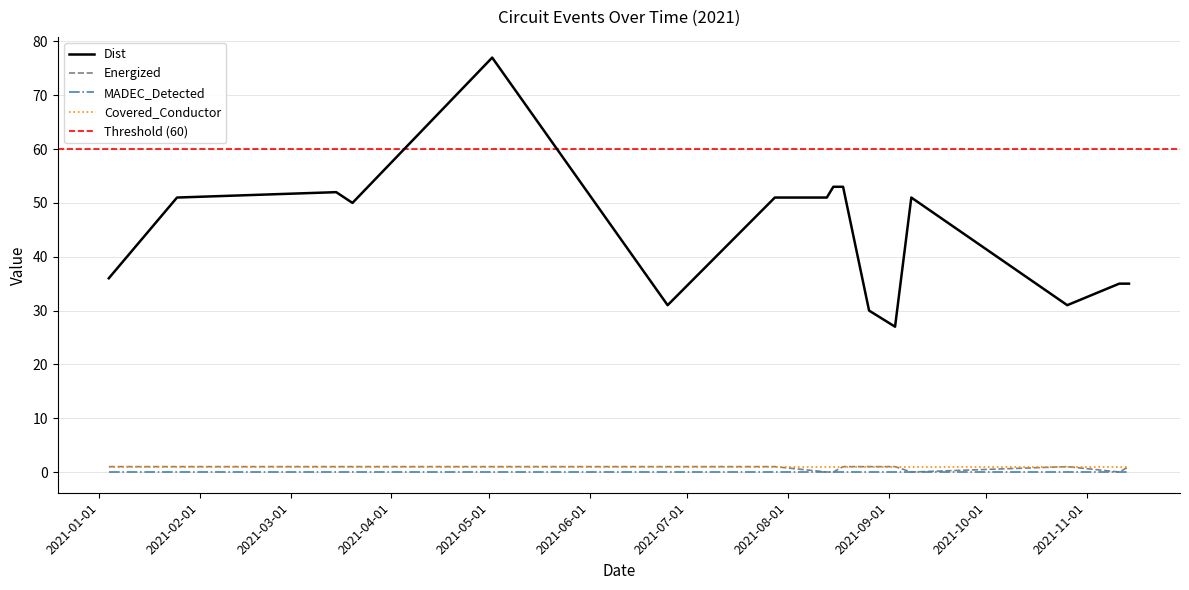

True or false: Dist and MADEC_Detected intersect in this chart.

False